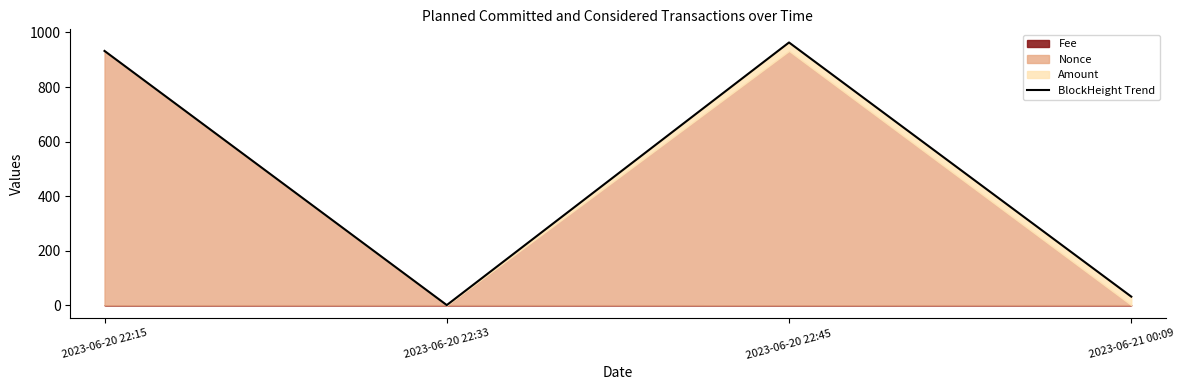

What is the label of the 3rd point from the right?

2023-06-20 22:33